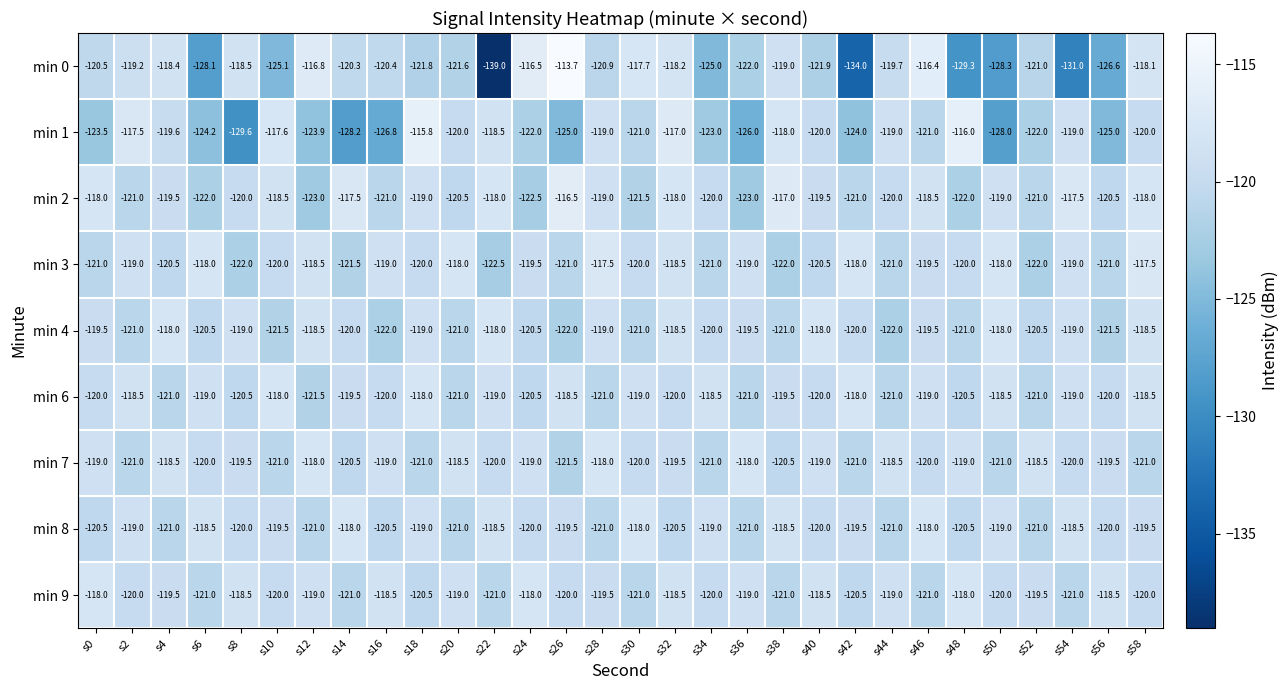

Where does the min 9 series first go above -119?

s0